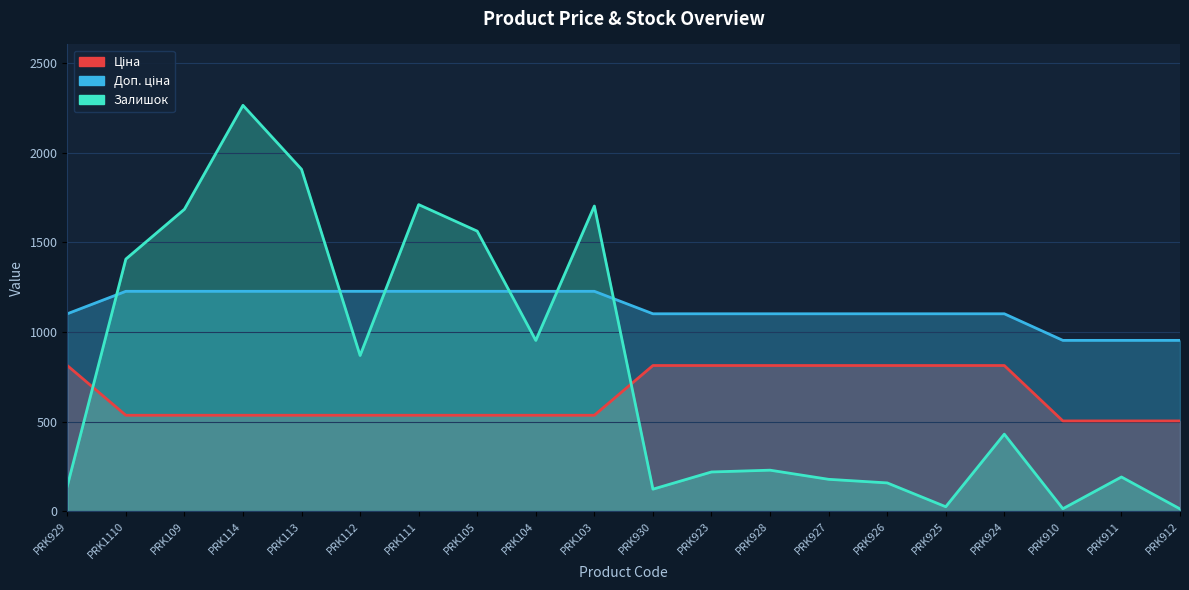

List the series in order of their overall mean, highest first.

Доп. ціна, Залишок, Ціна